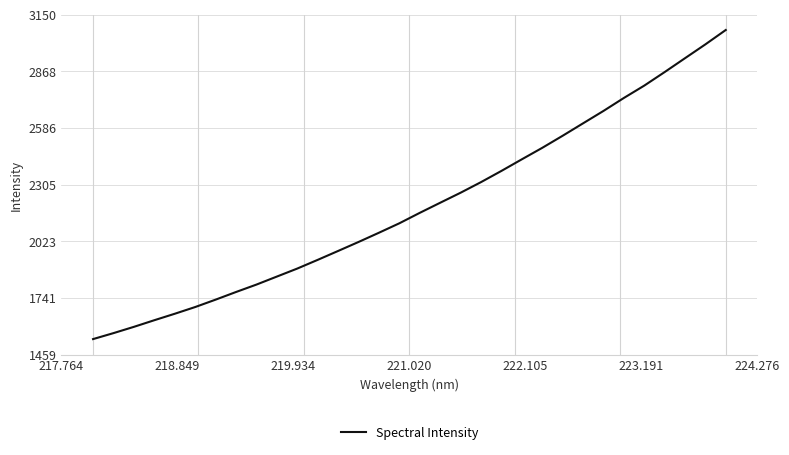

What is the difference between the maximum and minimum values?

1536.9